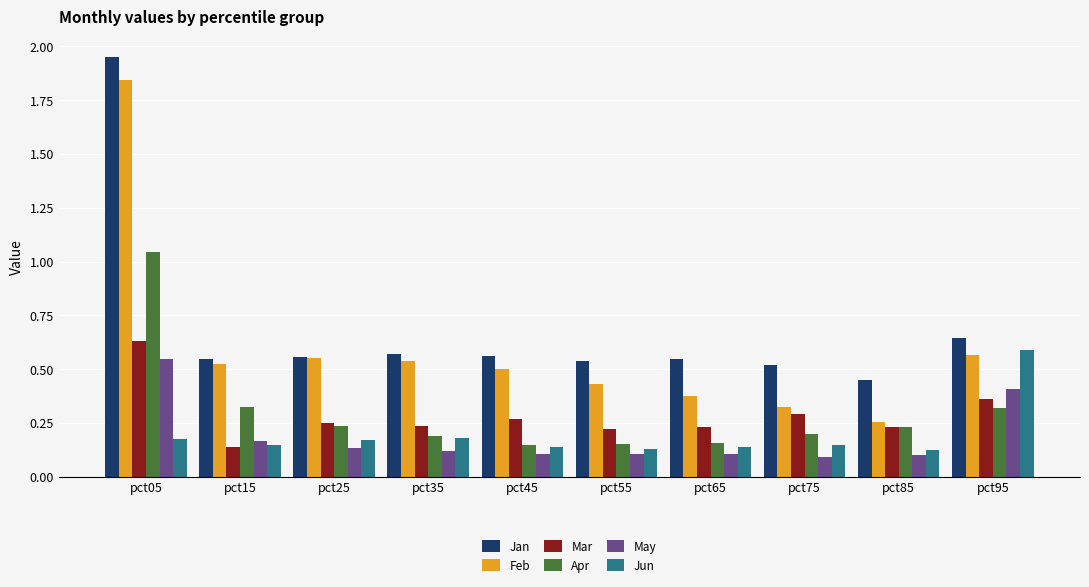

At which label does Mar reach its minimum?

pct15